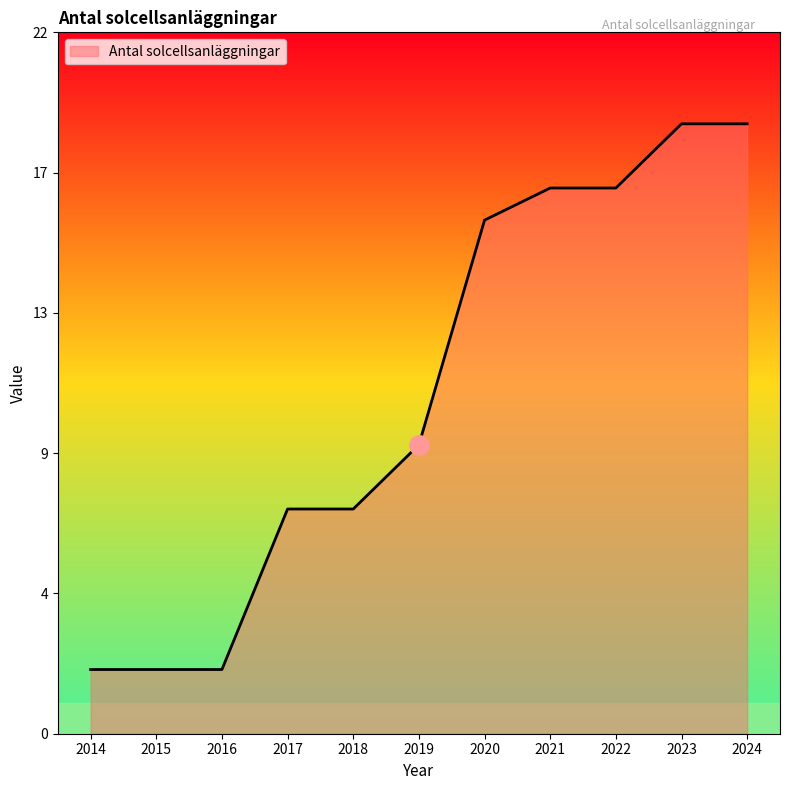

True or false: there are more than 1 points higher than both neighbors.

False